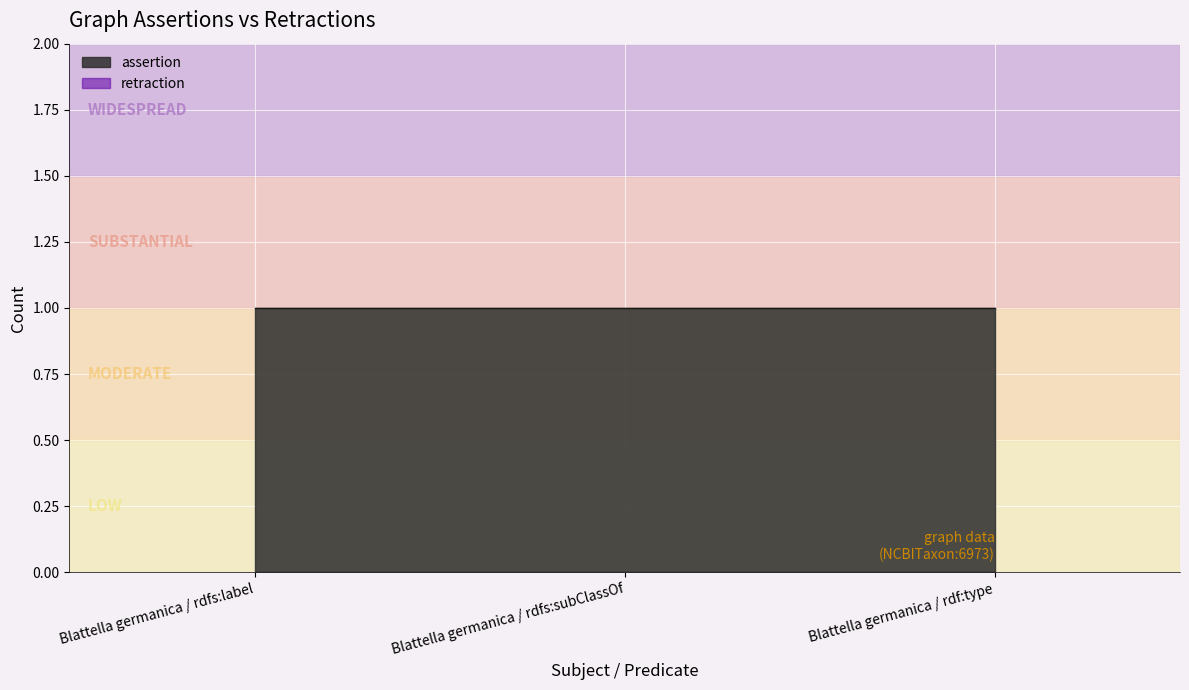

What position from the right is Blattella germanica / rdfs:label?

3